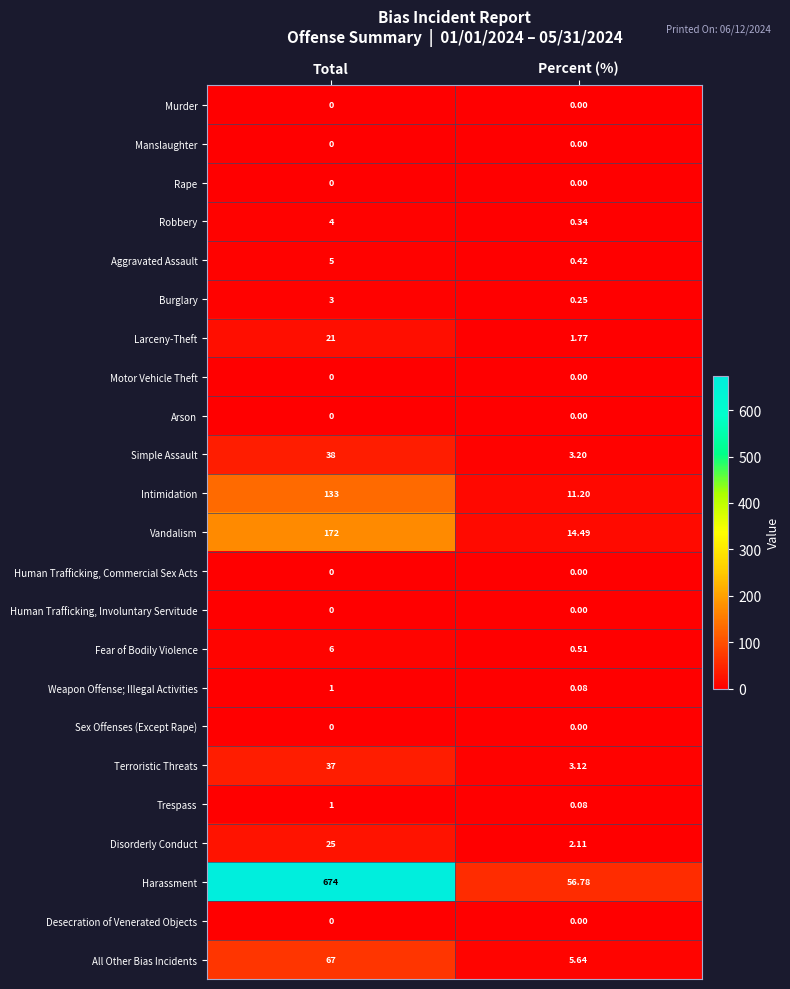

Is the value of Rape at Percent (%) greater than the value of Burglary at Percent (%)?

No